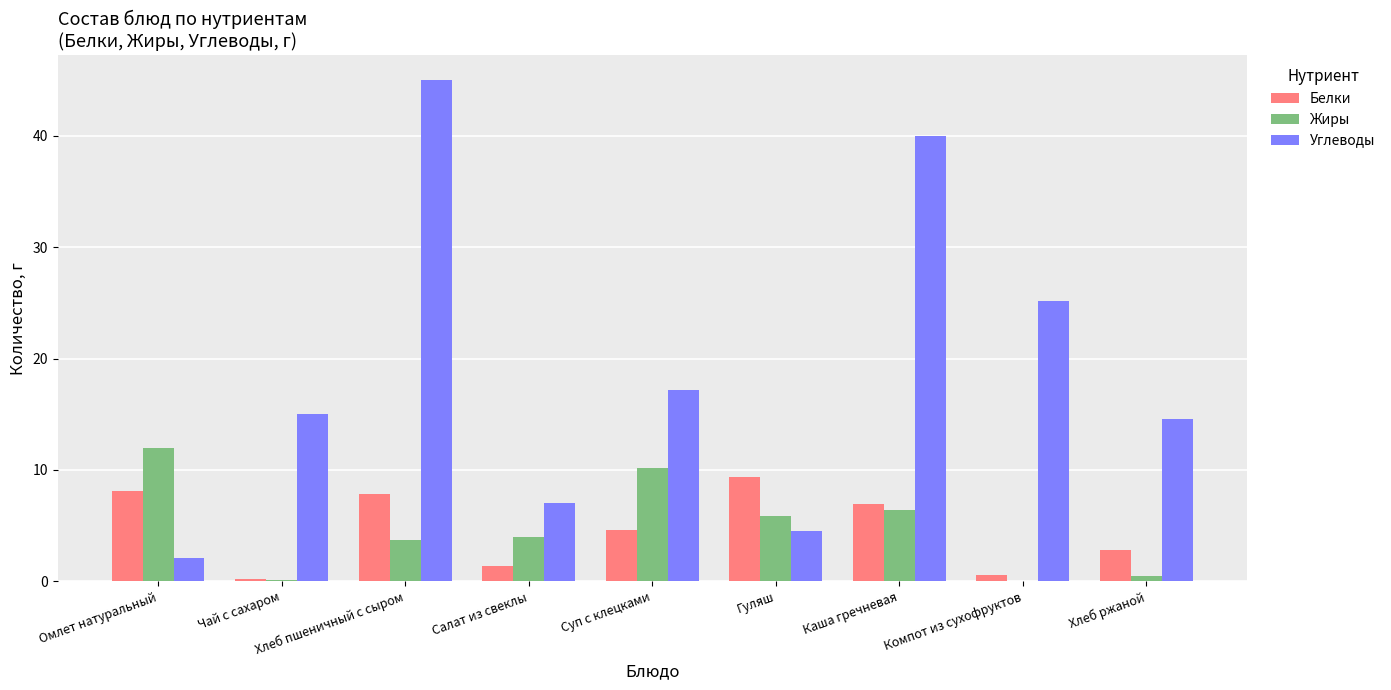

The value of Жиры at Суп с клецками is 10.2. True or false?

True